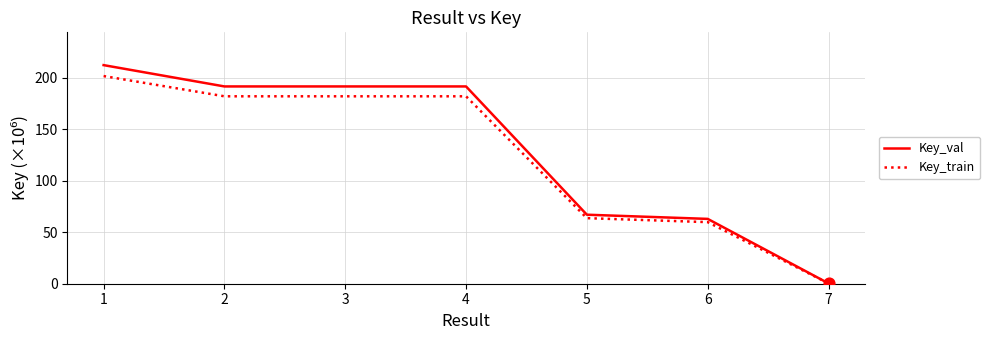

At which category is the sum across all series the highest?

1